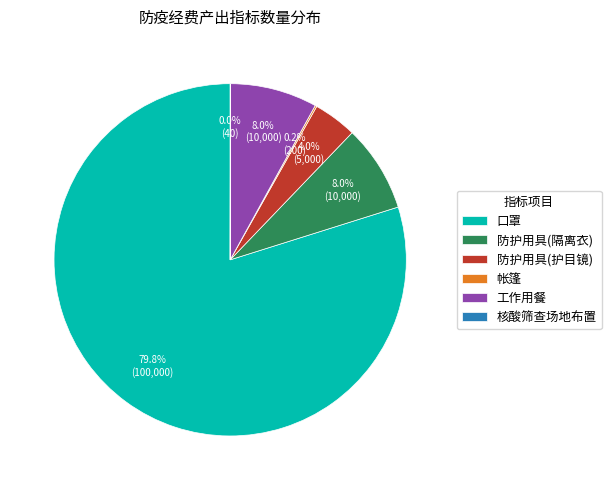

Which category has the biggest portion of the pie?

口罩